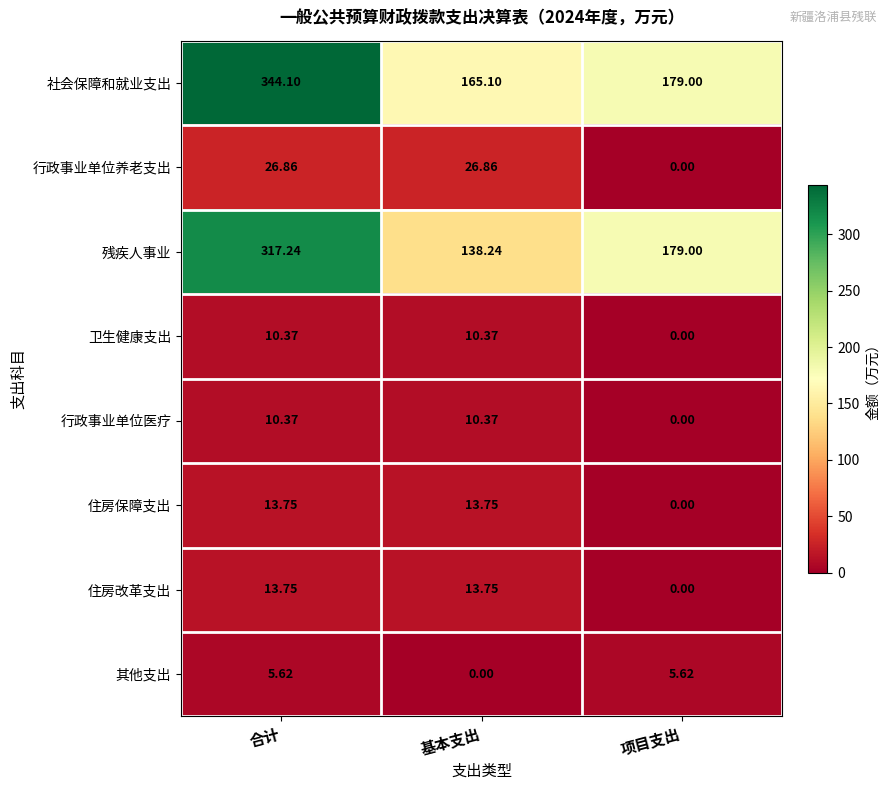

How many values in the 住房保障支出 series exceed 13?

2